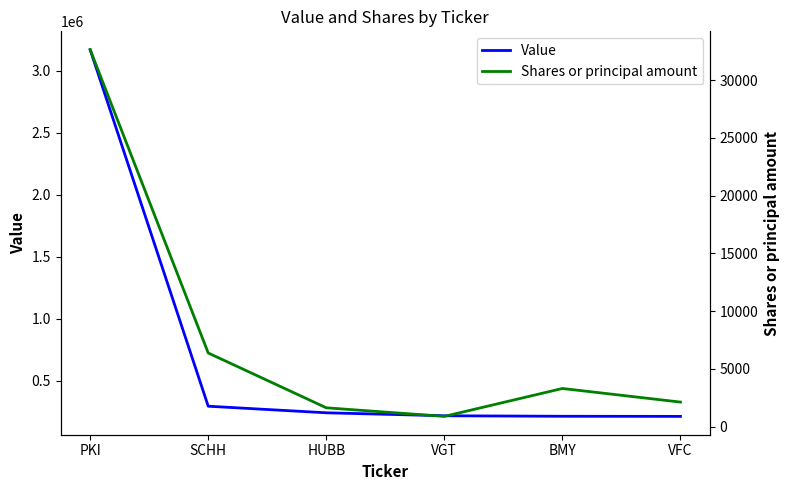

How many data points in Shares or principal amount are less than 3298?

3